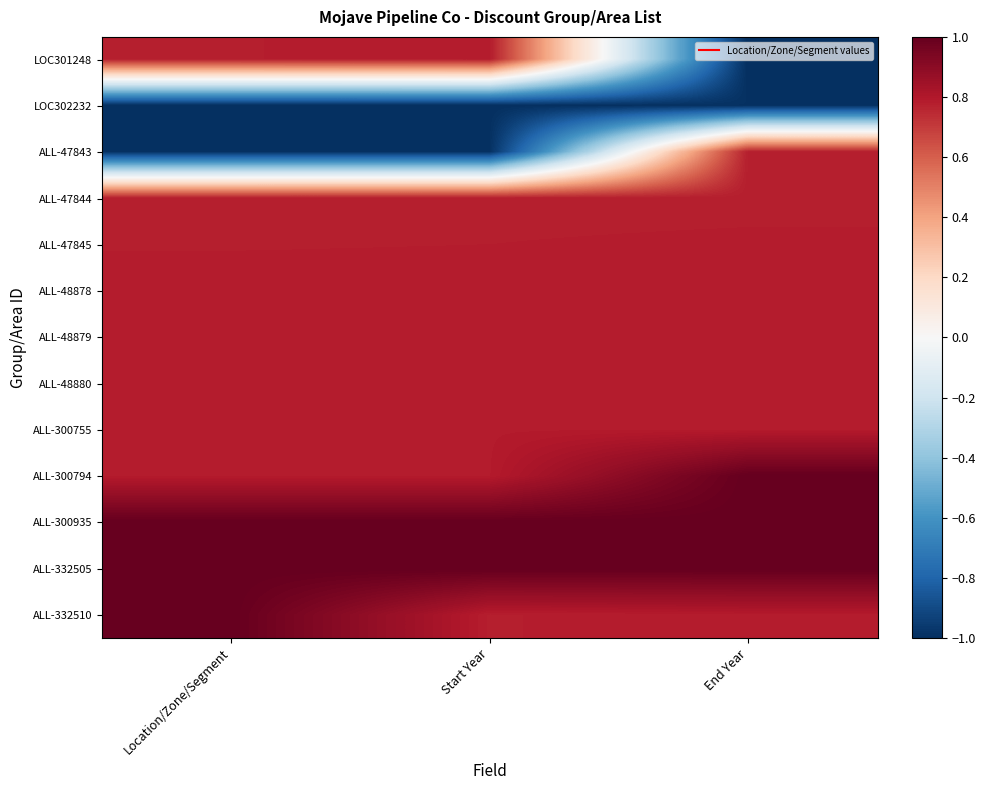

Count the number of categories in the chart.

3